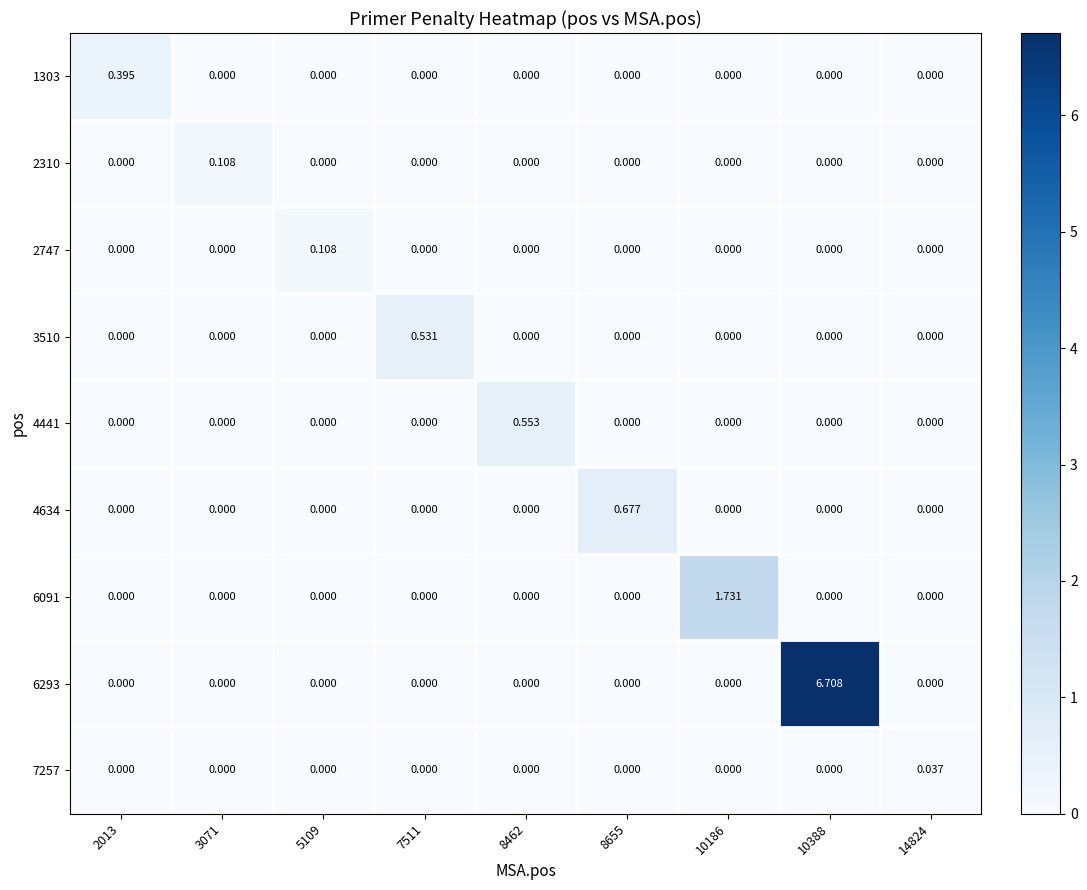

Rank the series by their maximum value, from lowest to highest.

7257, 2310, 2747, 1303, 3510, 4441, 4634, 6091, 6293